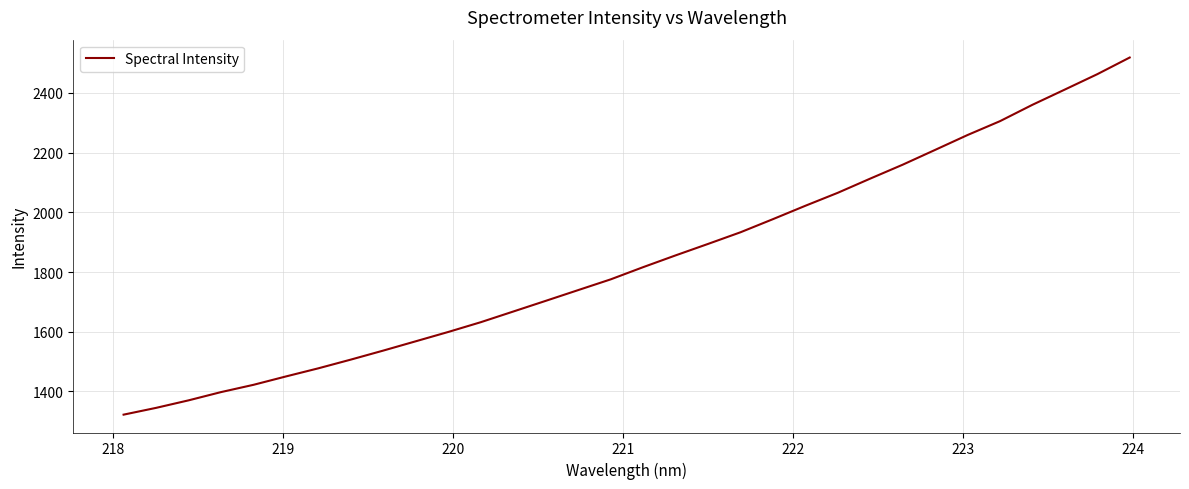

Is this an area chart (filled region under the line)?

No